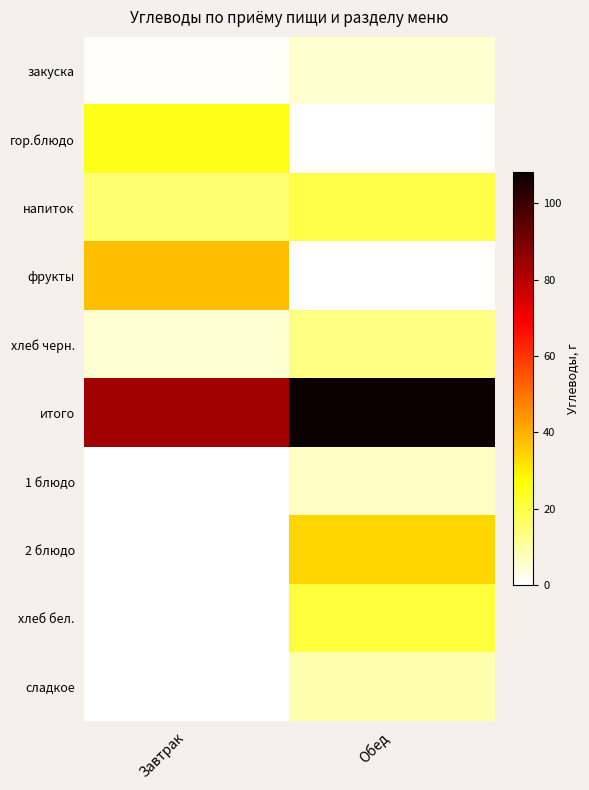

At how many categories does at least one series exceed 56?

2